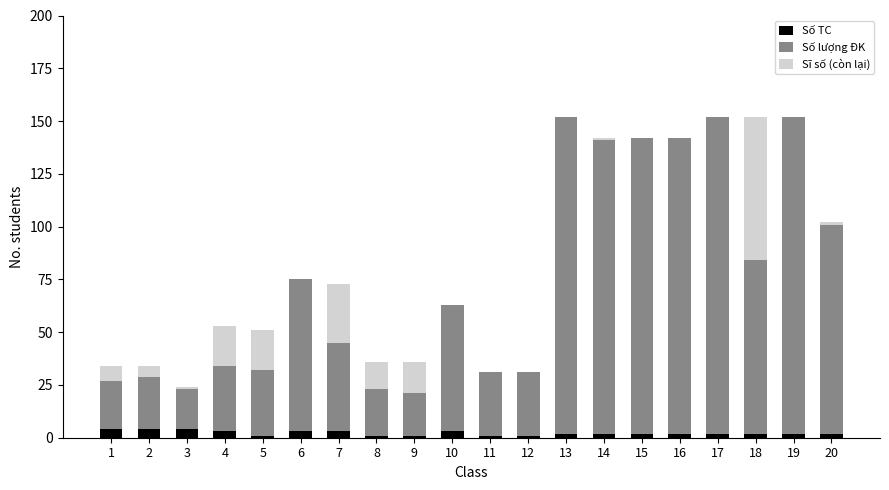

Is it true that Số TC equals 2 at 14?

True